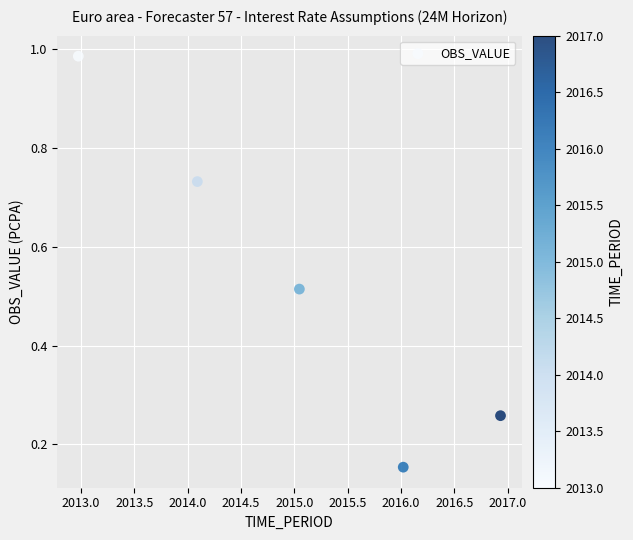

What is the average X value?

2015.0